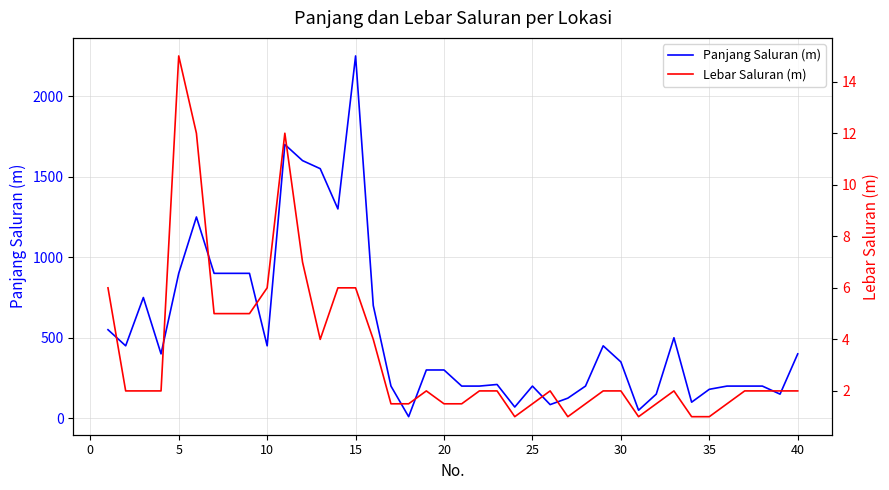

At which label does Panjang Saluran (m) reach its peak?

15